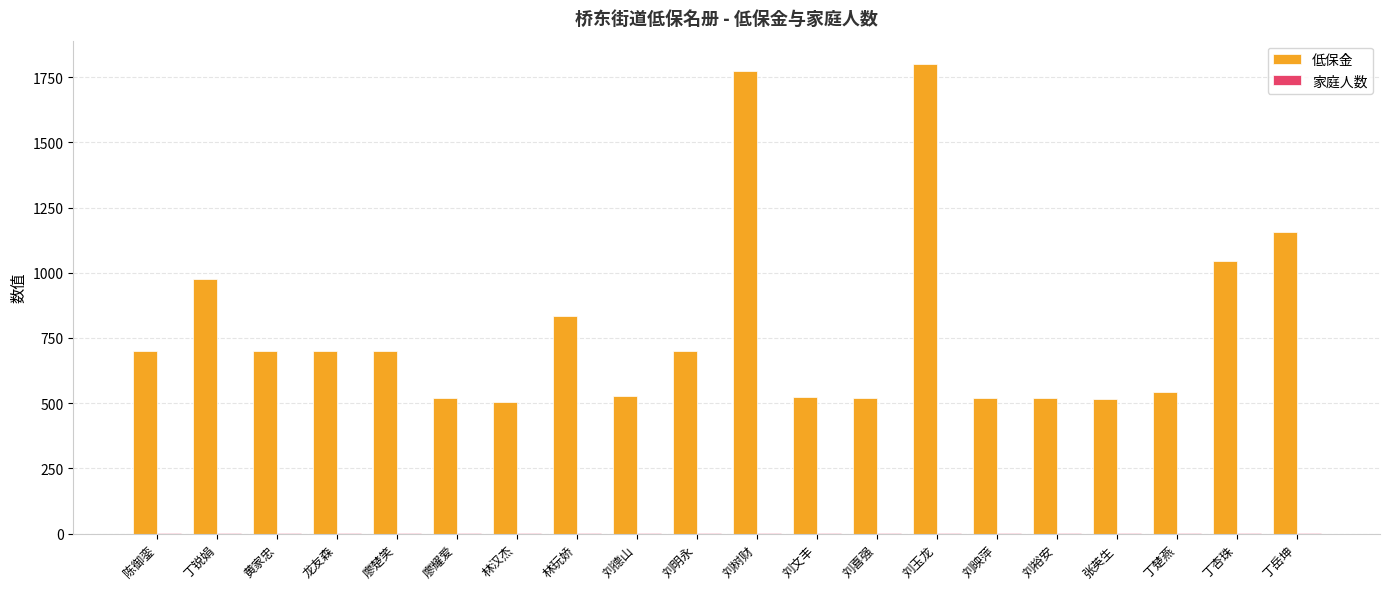

What is the sum of all 低保金 values?

15780